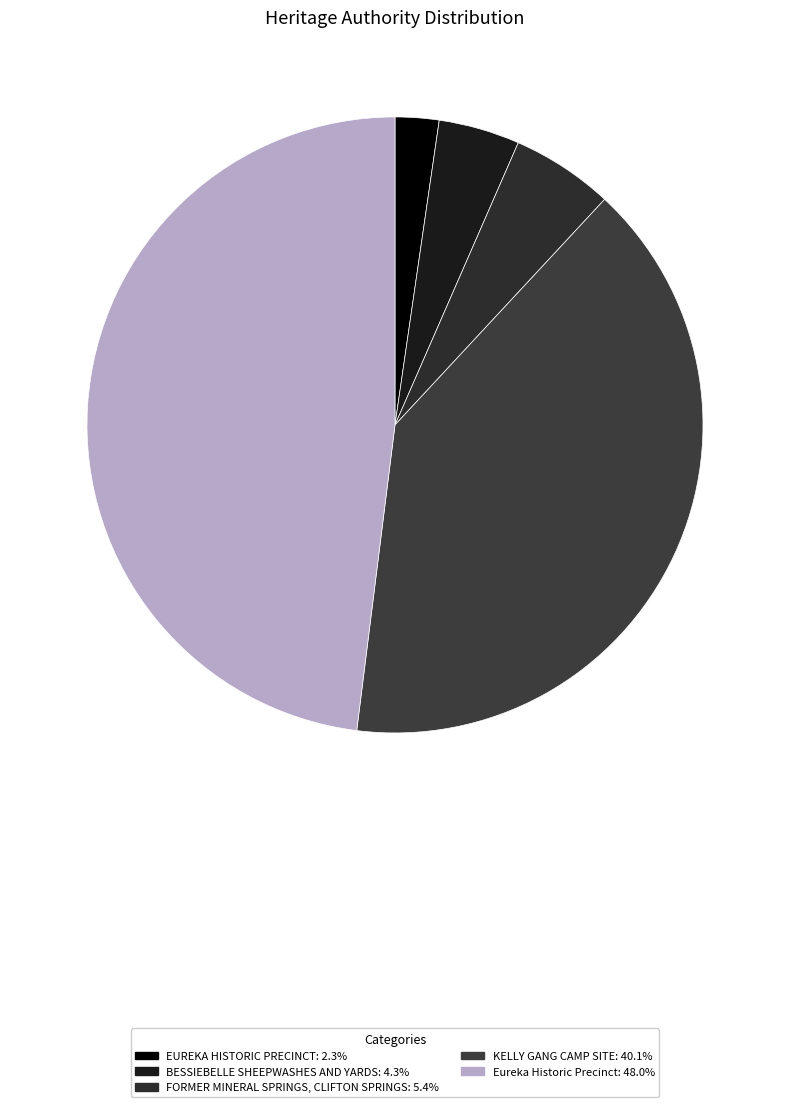

How many slices are in this pie chart?

5